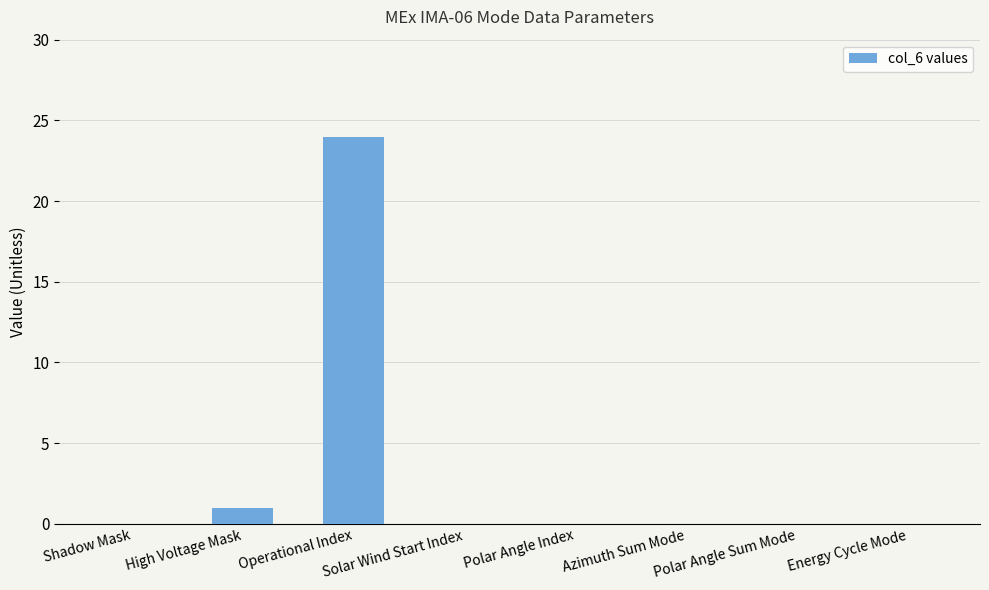

Reading left to right, list all the values displayed in this chart.

0	1	24	0	0	0	0	0